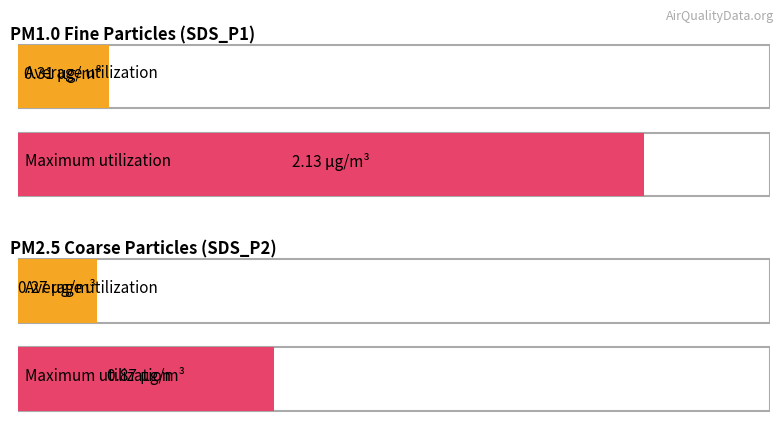

Is the value of SDS_P1 at 13 greater than the value of SDS_P2 at 15?

Yes